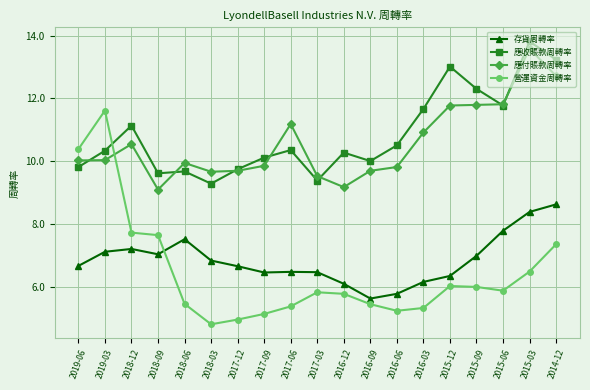

List the series in order of their peak value, lowest first.

存貨周轉率, 營運資金周轉率, 應付賬款周轉率, 應收賬款周轉率